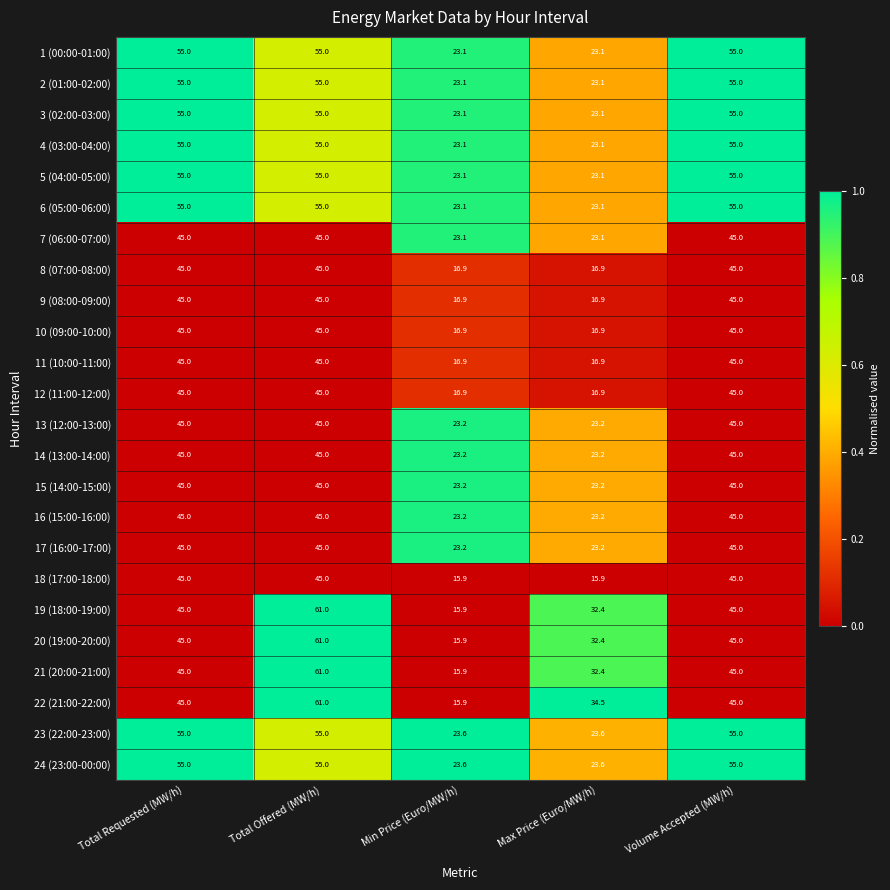

What is the maximum value shown in the chart?

61.0